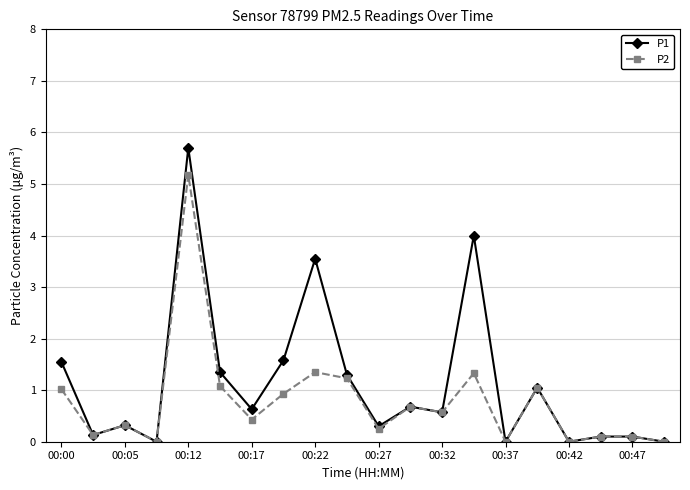

What is the value of the P2 point at the 6th from the left?

1.1